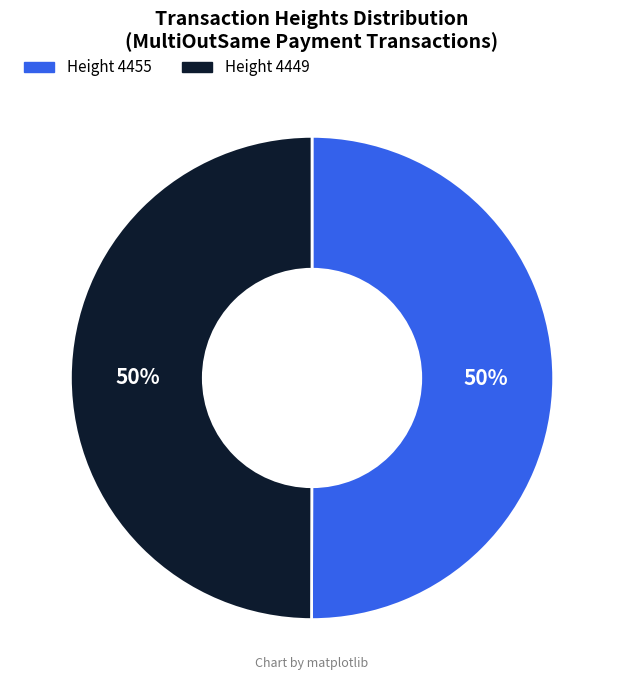

What percentage is the Height 4449 slice, to the nearest percent?

50%